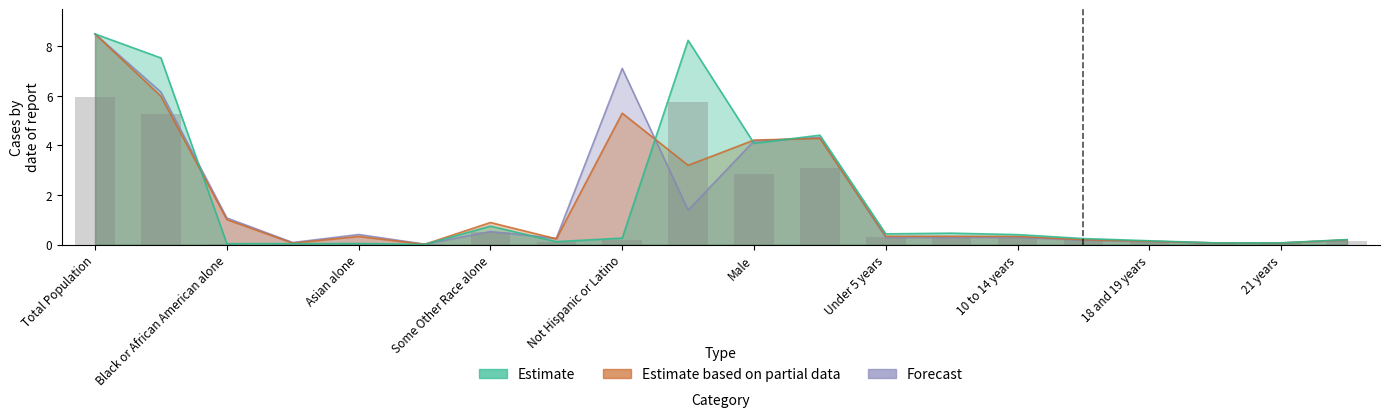

Which label corresponds to the largest value in the chart?

Total Population